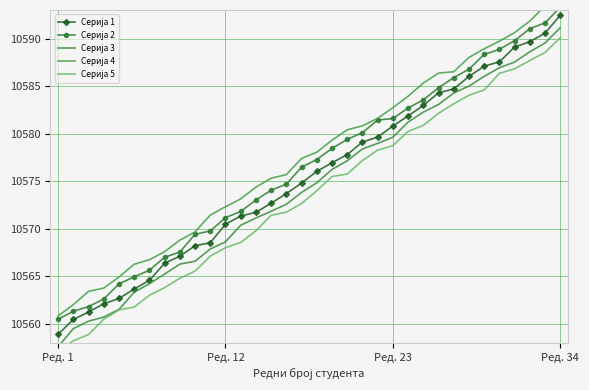

What are all the series names shown in the legend?

Серија 1, Серија 2, Серија 3, Серија 4, Серија 5